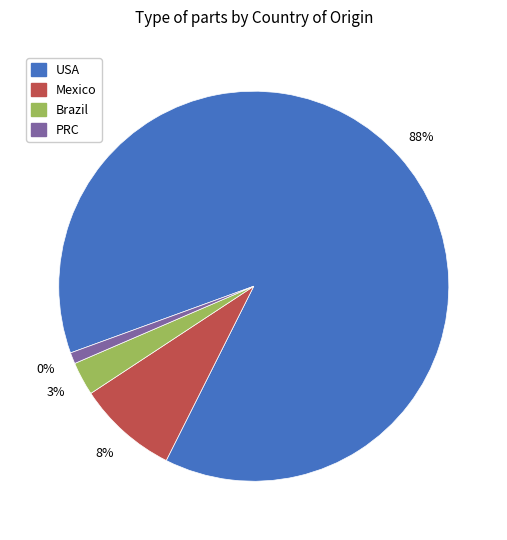

What percentage is NOT represented by Mexico?

91.7%